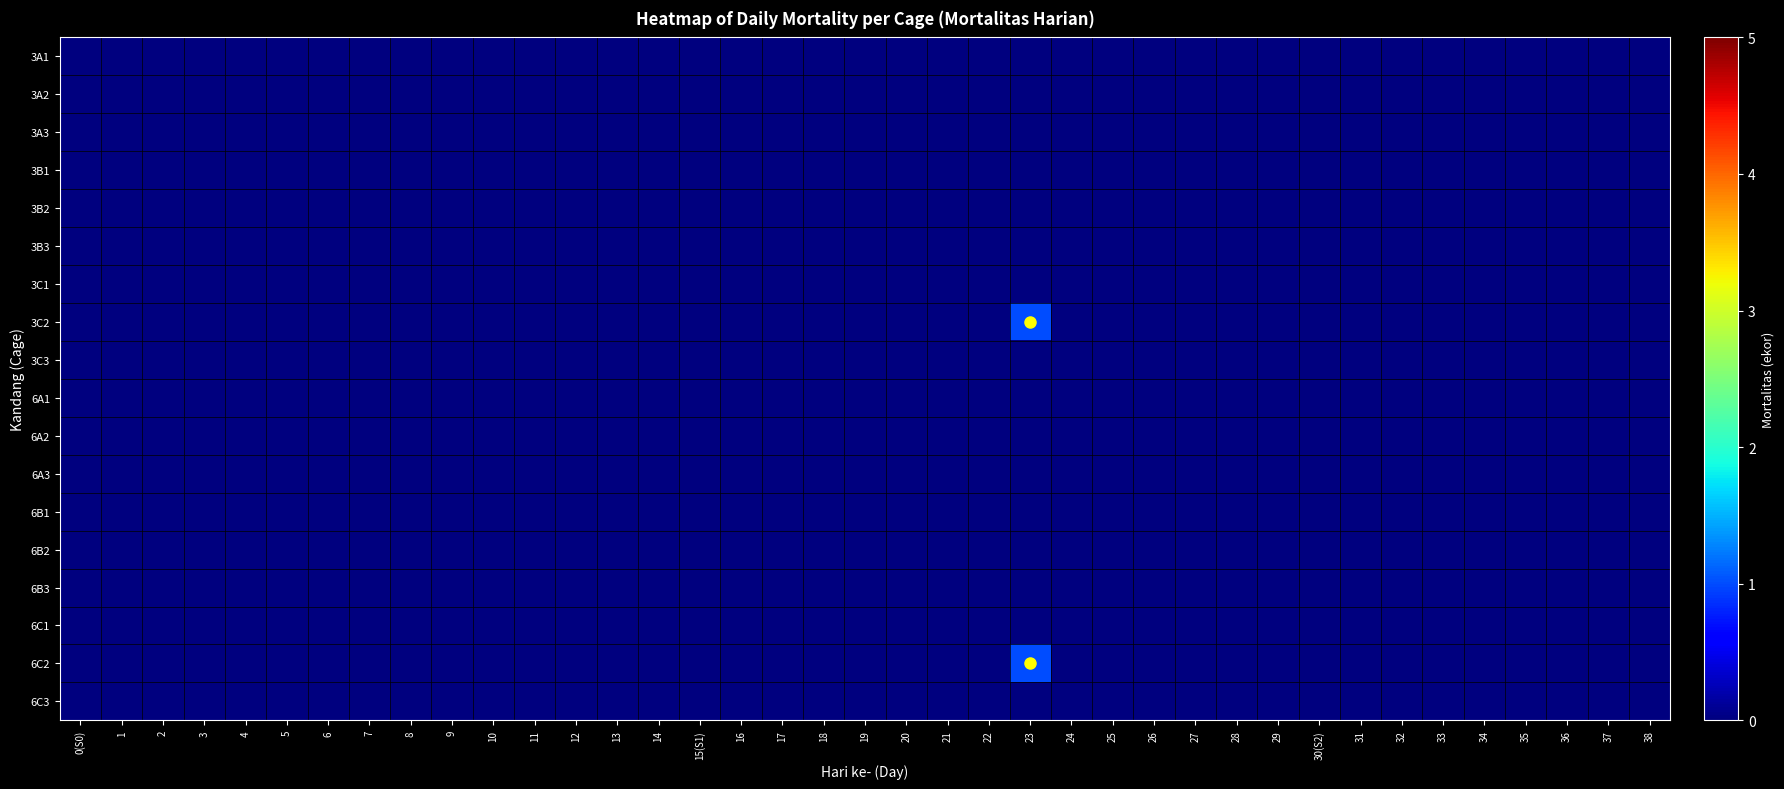

At 3, list the series in order from smallest to largest.

3A1, 3A2, 3A3, 3B1, 3B2, 3B3, 3C1, 3C2, 3C3, 6A1, 6A2, 6A3, 6B1, 6B2, 6B3, 6C1, 6C2, 6C3